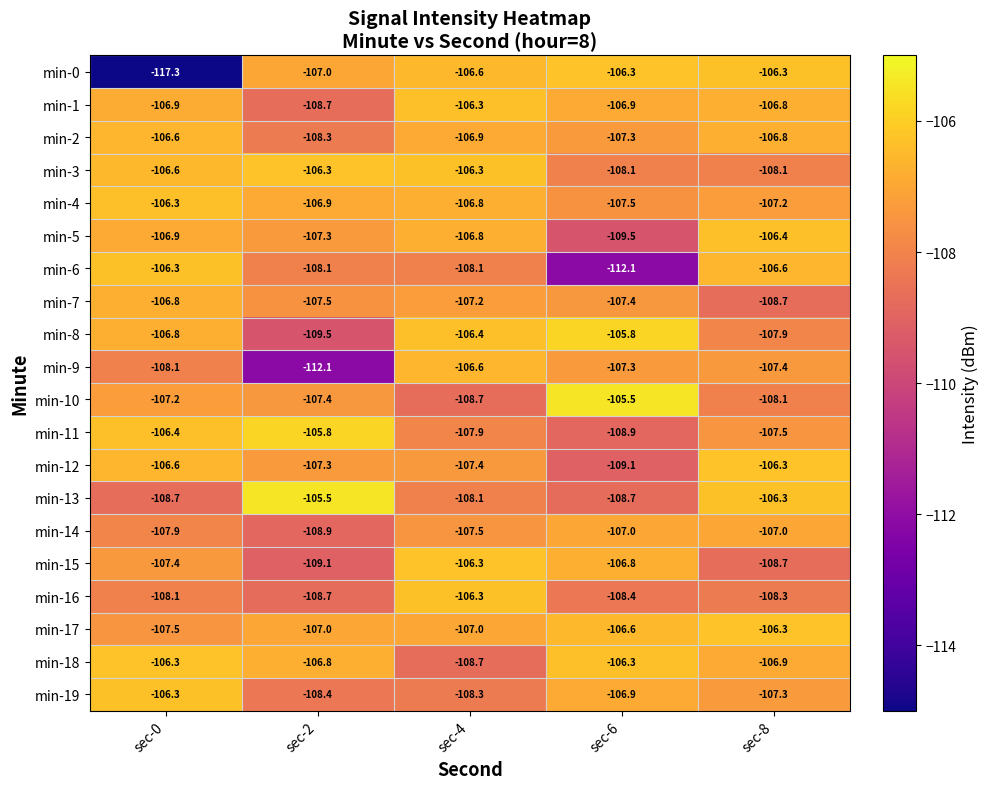

Read the min-15 value at sec-4.

-106.3